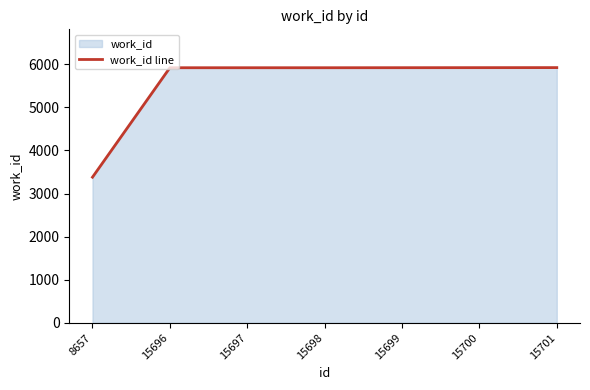

True or false: there are more than 1 points higher than both neighbors.

False